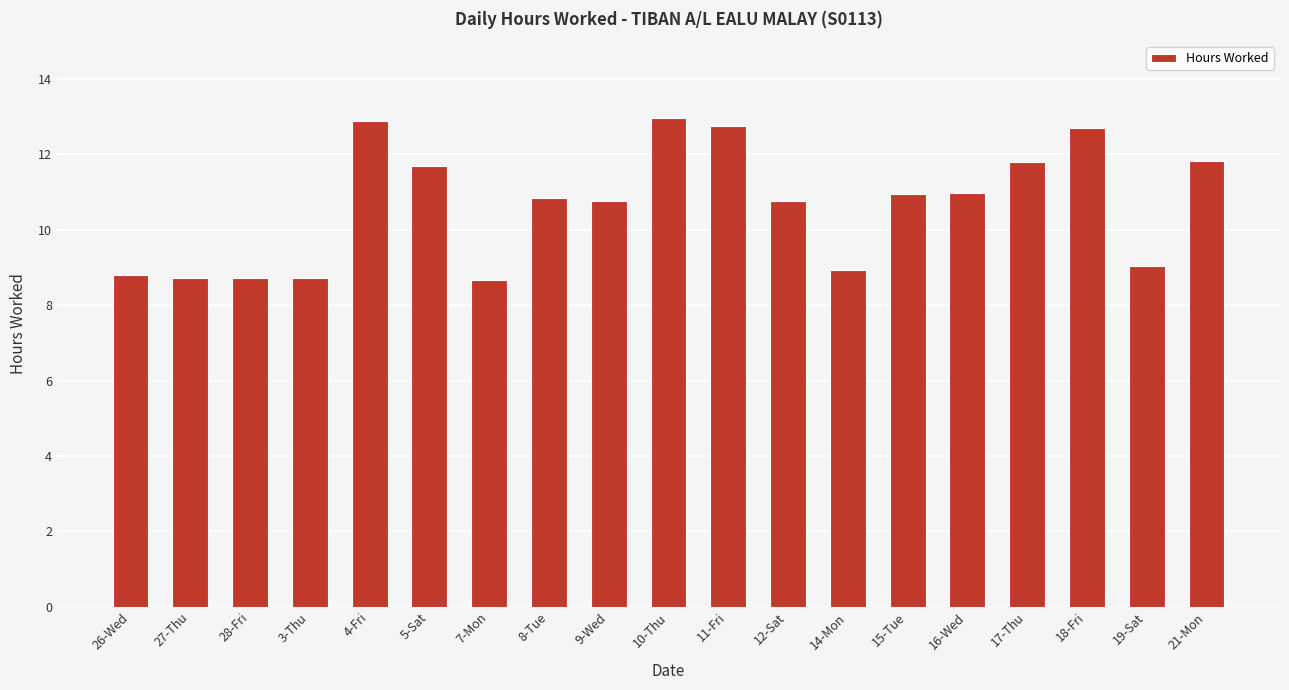

The chart shows a value of 8.8 at 26-Wed. True or false?

True